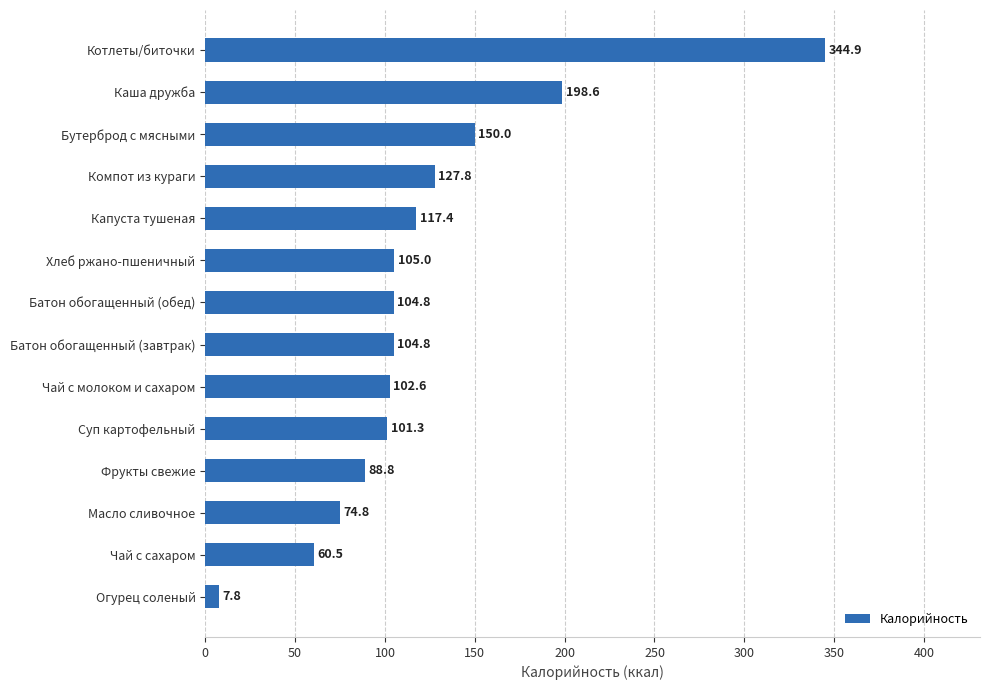

What is the difference between the maximum and minimum values?

337.1